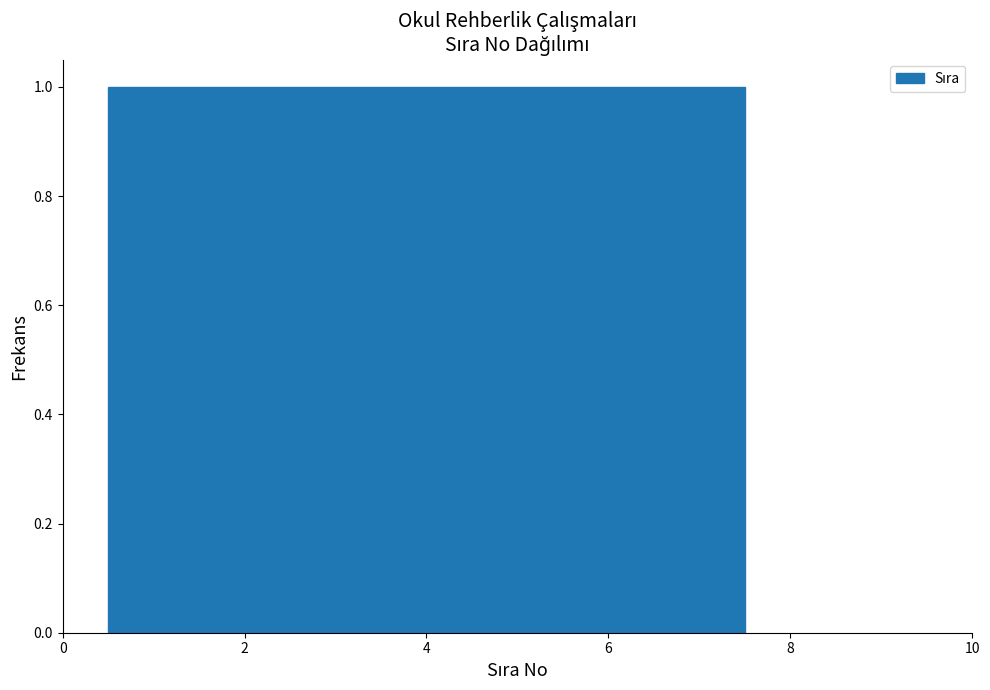

Reading left to right, list every bar in this chart as the range it spans on the x-axis followed by its height. Neither the bar edges nor the heights are printed on the chart, so give them approximately, as read against the axes.

0.5 to 1.5: 1
1.5 to 2.5: 1
2.5 to 3.5: 1
3.5 to 4.5: 1
4.5 to 5.5: 1
5.5 to 6.5: 1
6.5 to 7.5: 1